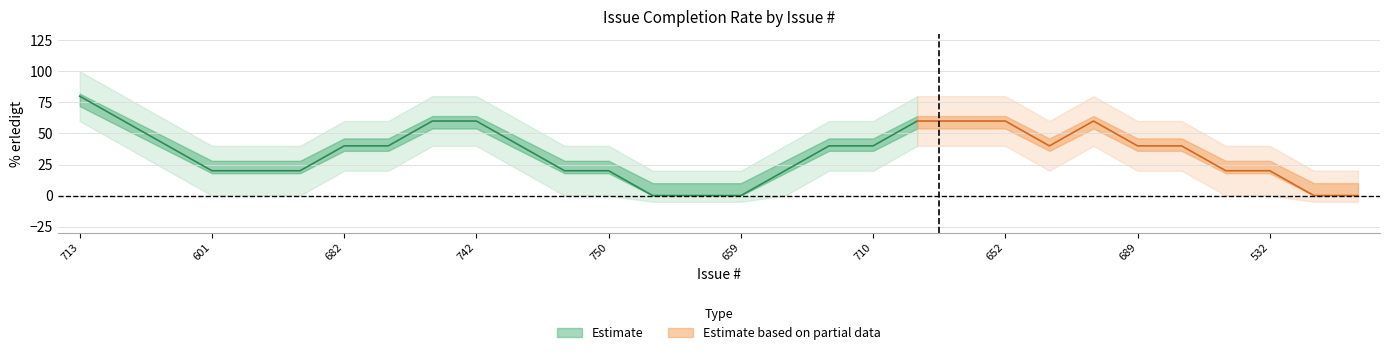

Count the % erledigt values in the range 0 to 100.

30